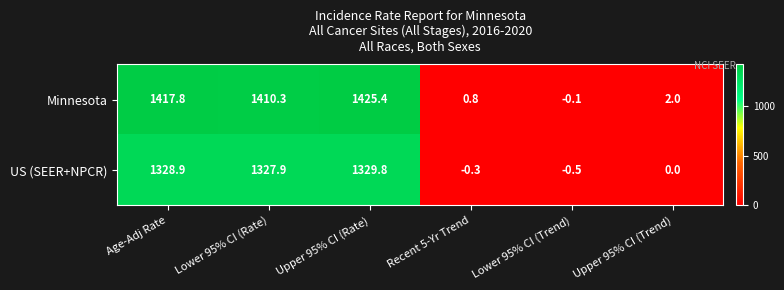

Where does the Minnesota series first go above 1410?

Age-Adj Rate